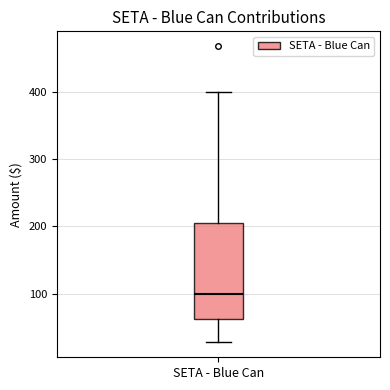

Where is the lower edge of the box for SETA - Blue Can on the y-axis? The values are not printed on the chart, so give them approximately, as read against the axis.

60